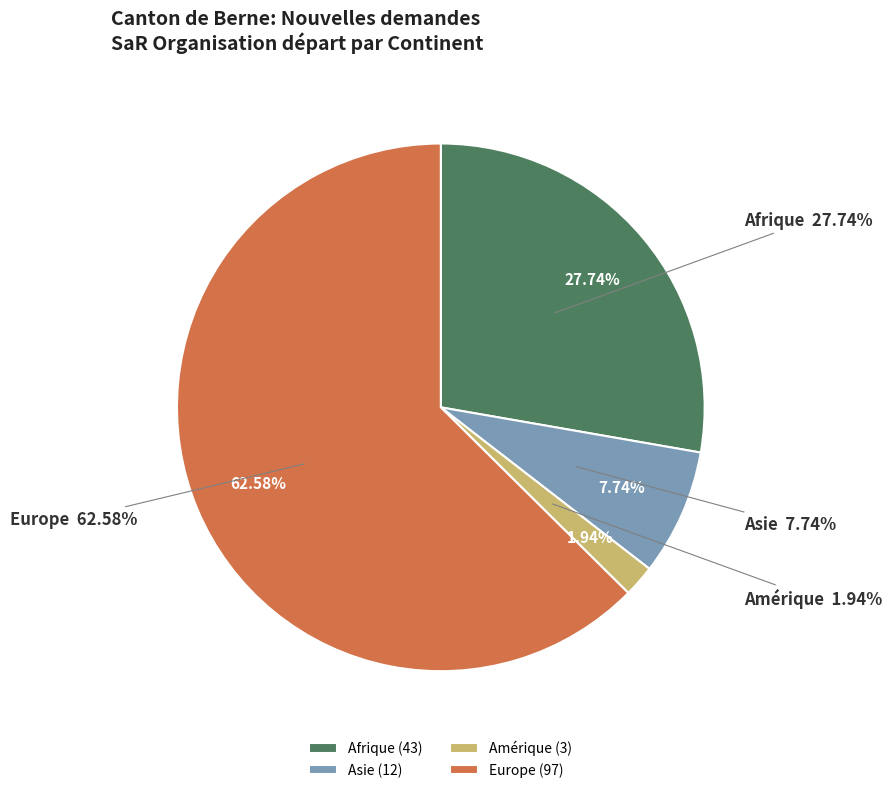

Is the sum of Asie and Afrique greater than half?

No